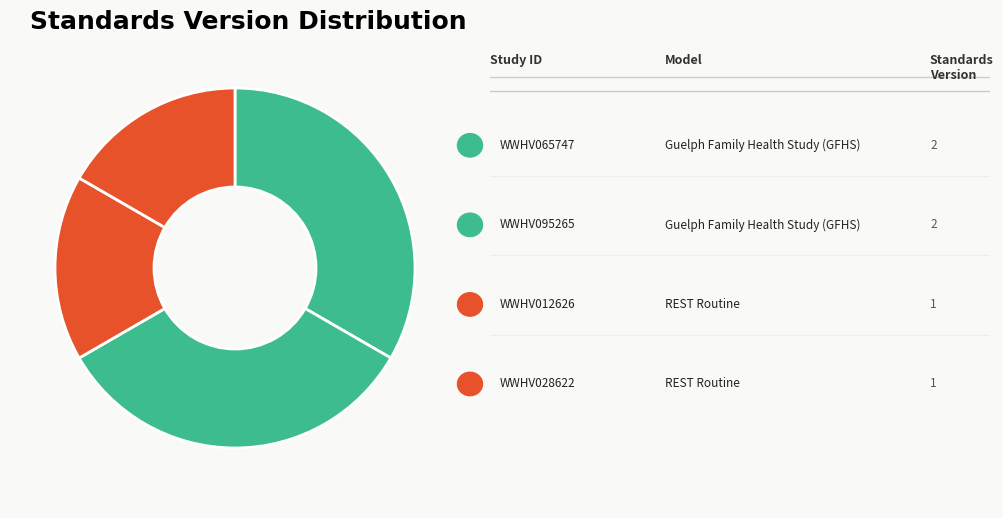

Count the number of slices in the pie.

4